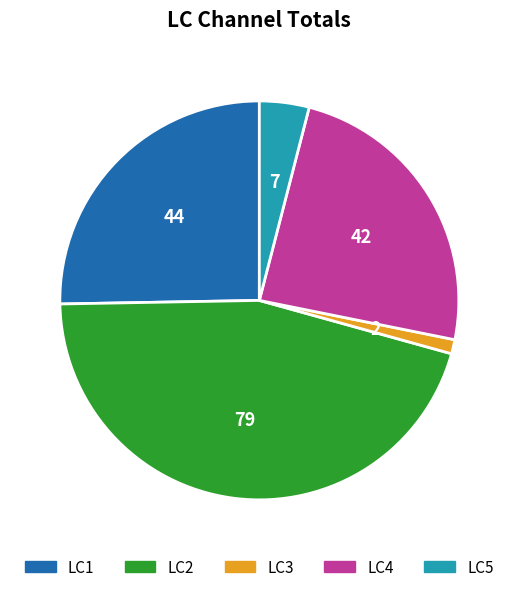

Approximately how many times larger is the value at LC1 compared to LC4?

1.0